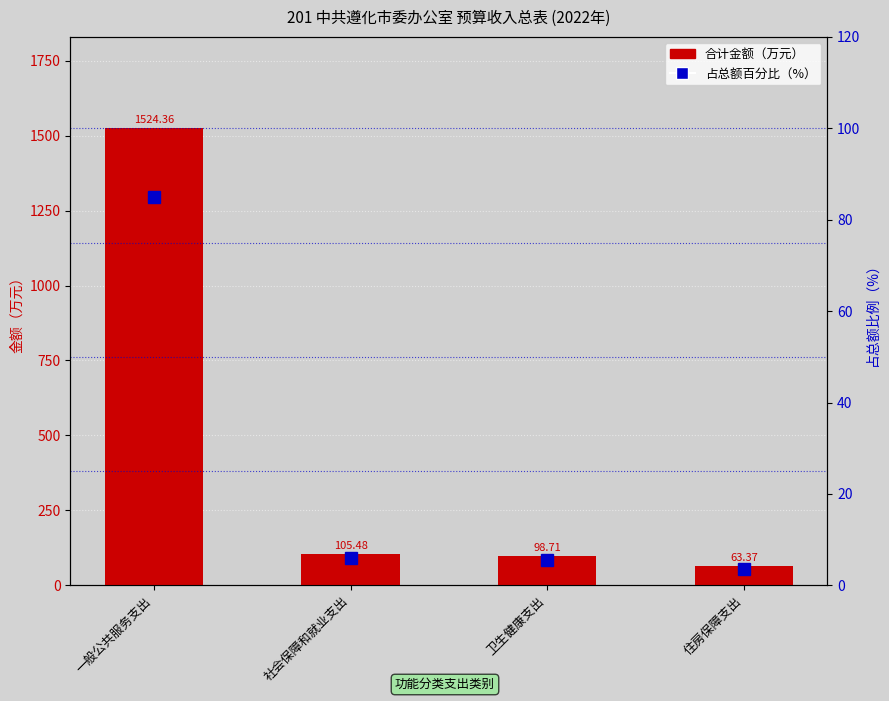

Which series changed the most between 一般公共服务支出 and 卫生健康支出?

合计金额（万元）